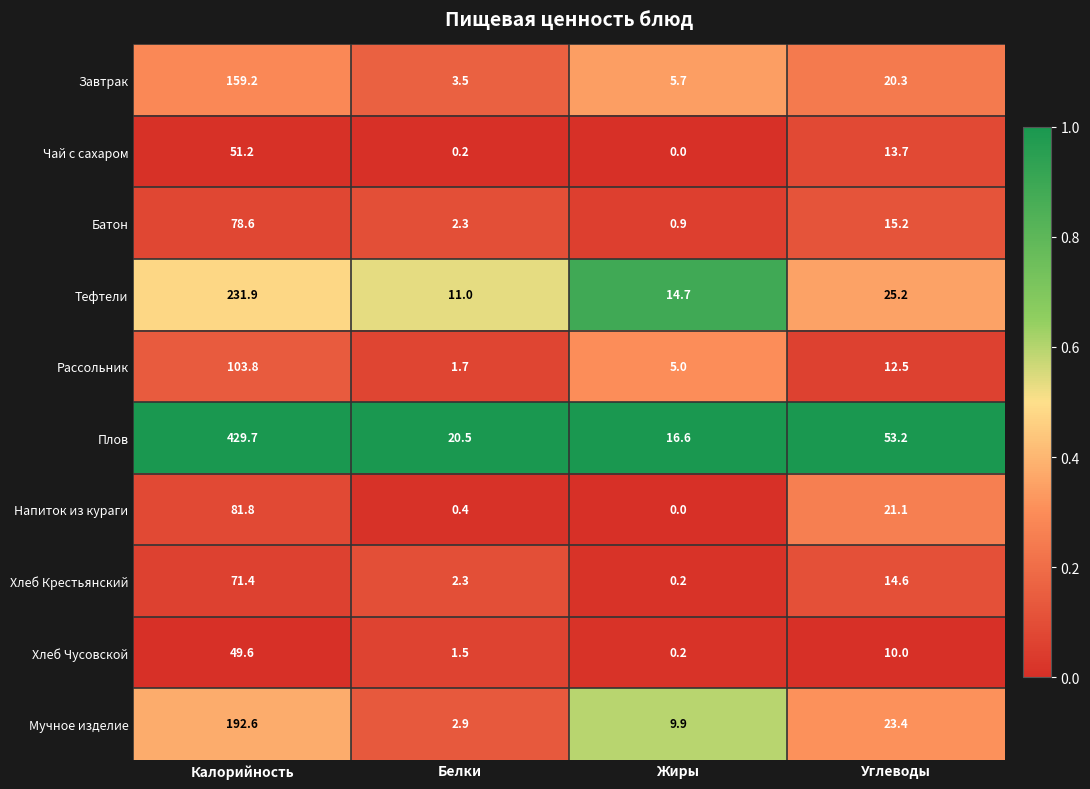

How many data points in Тефтели are less than 25?

2